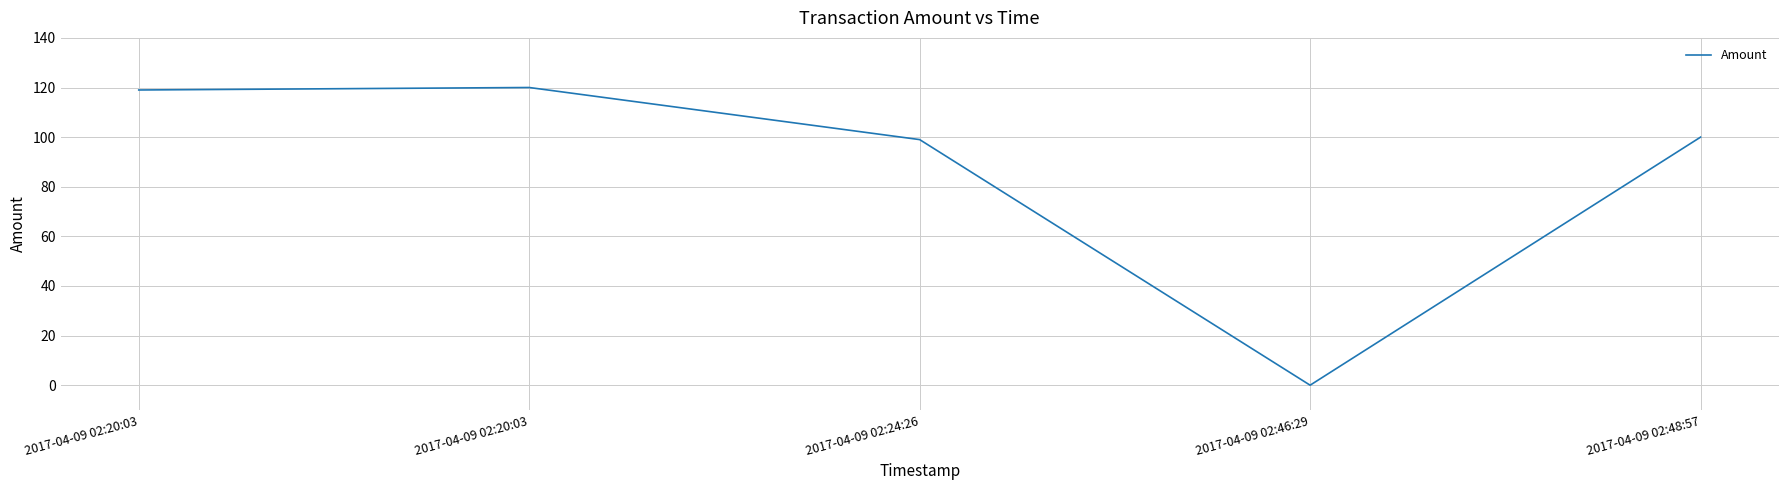

How many lines are shown in the chart?

1